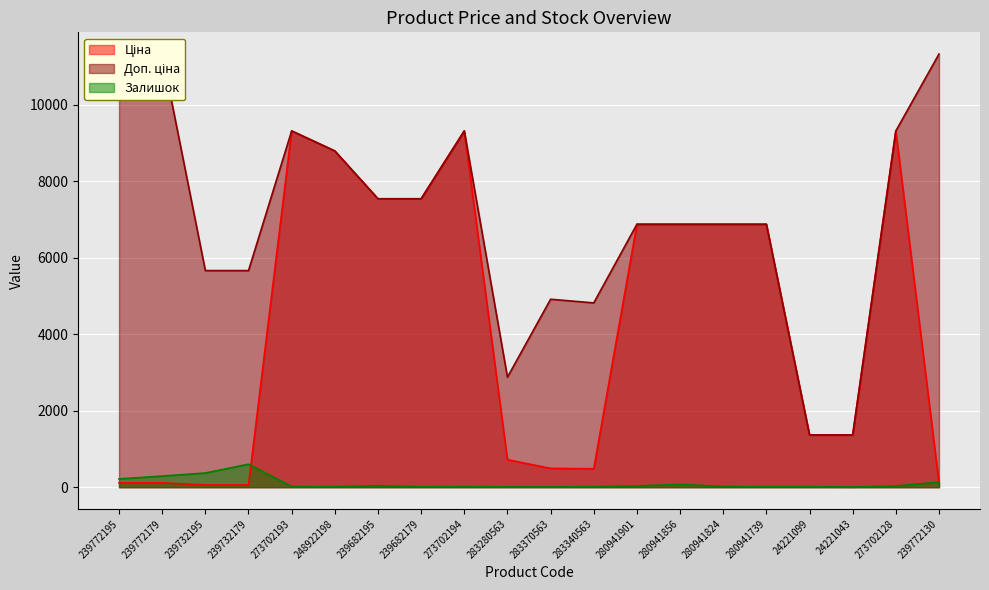

What is the lowest value of the Залишок series?

4.0